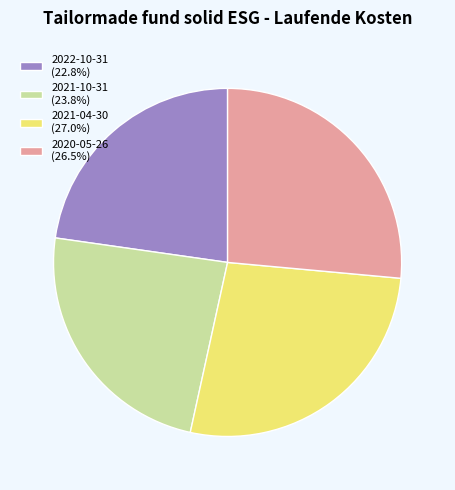

Which category has the smallest portion of the pie?

2022-10-31